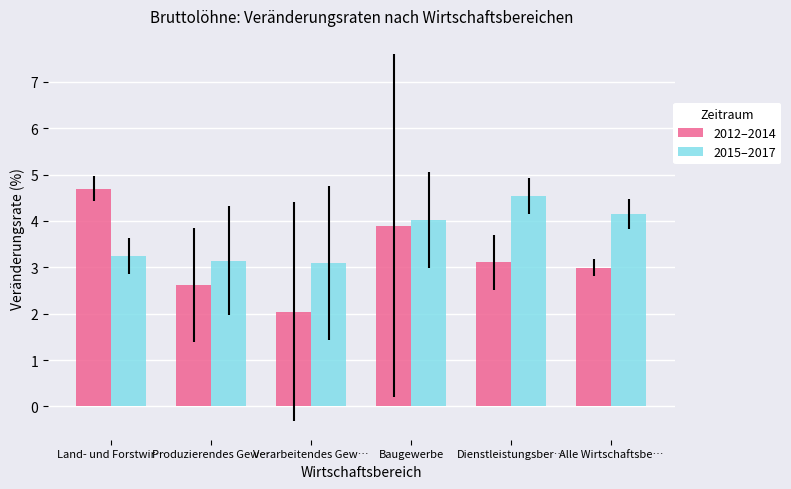

What is the smallest value displayed?

2.0